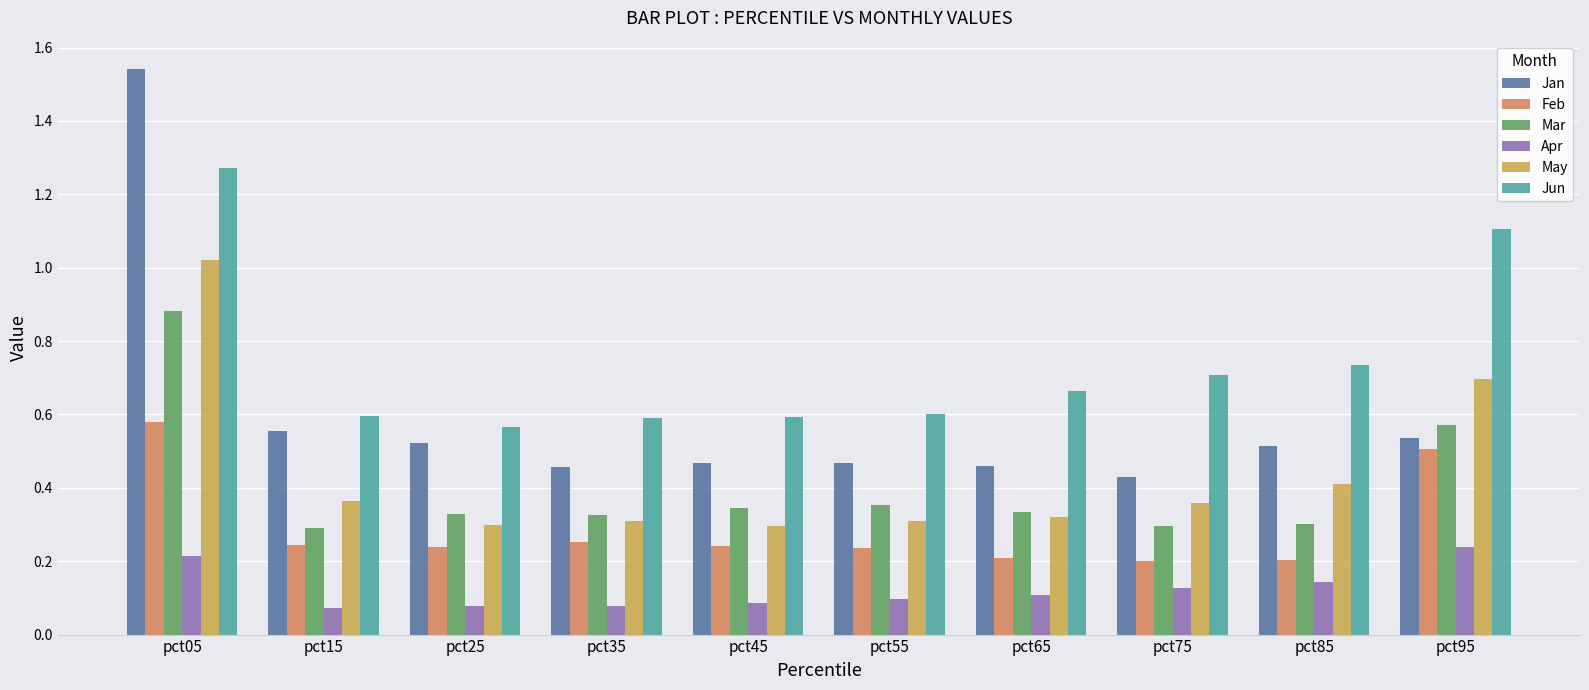

Which series has the largest range (max minus min)?

Jan